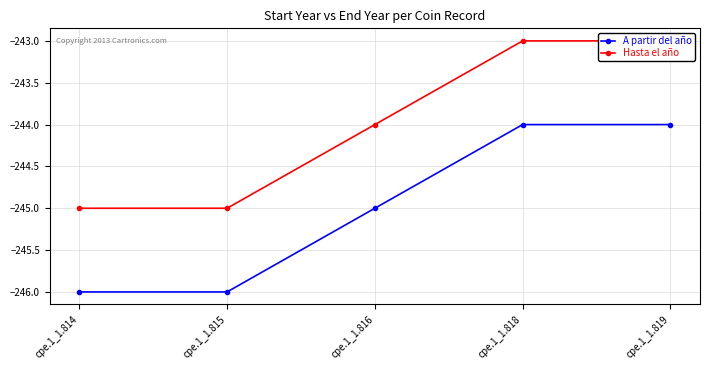

Reading right to left, extract all data points from this chart.

A partir del año: -244	-244	-245	-246	-246
Hasta el año: -243	-243	-244	-245	-245